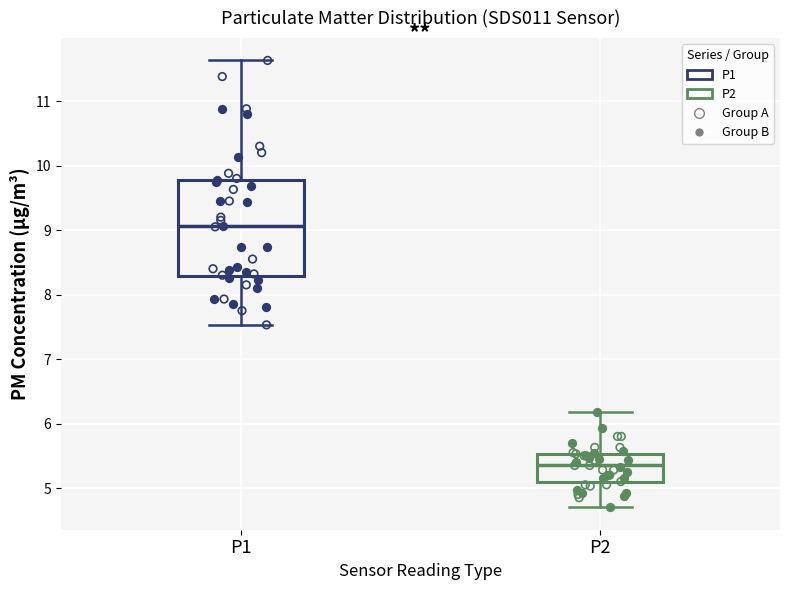

Which box's median line is the highest?

P1